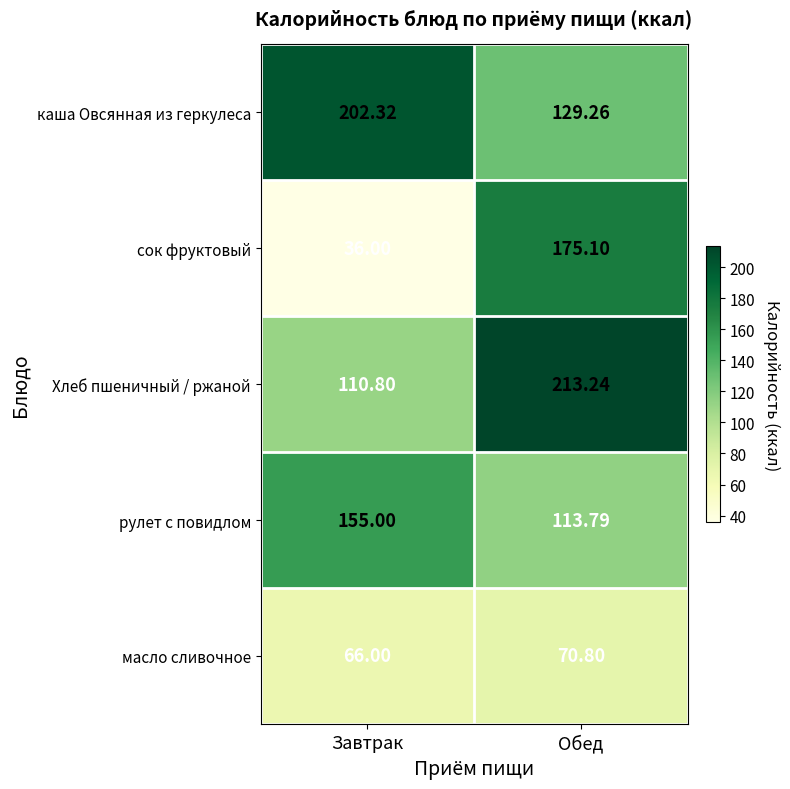

At how many categories does at least one series exceed 140?

2